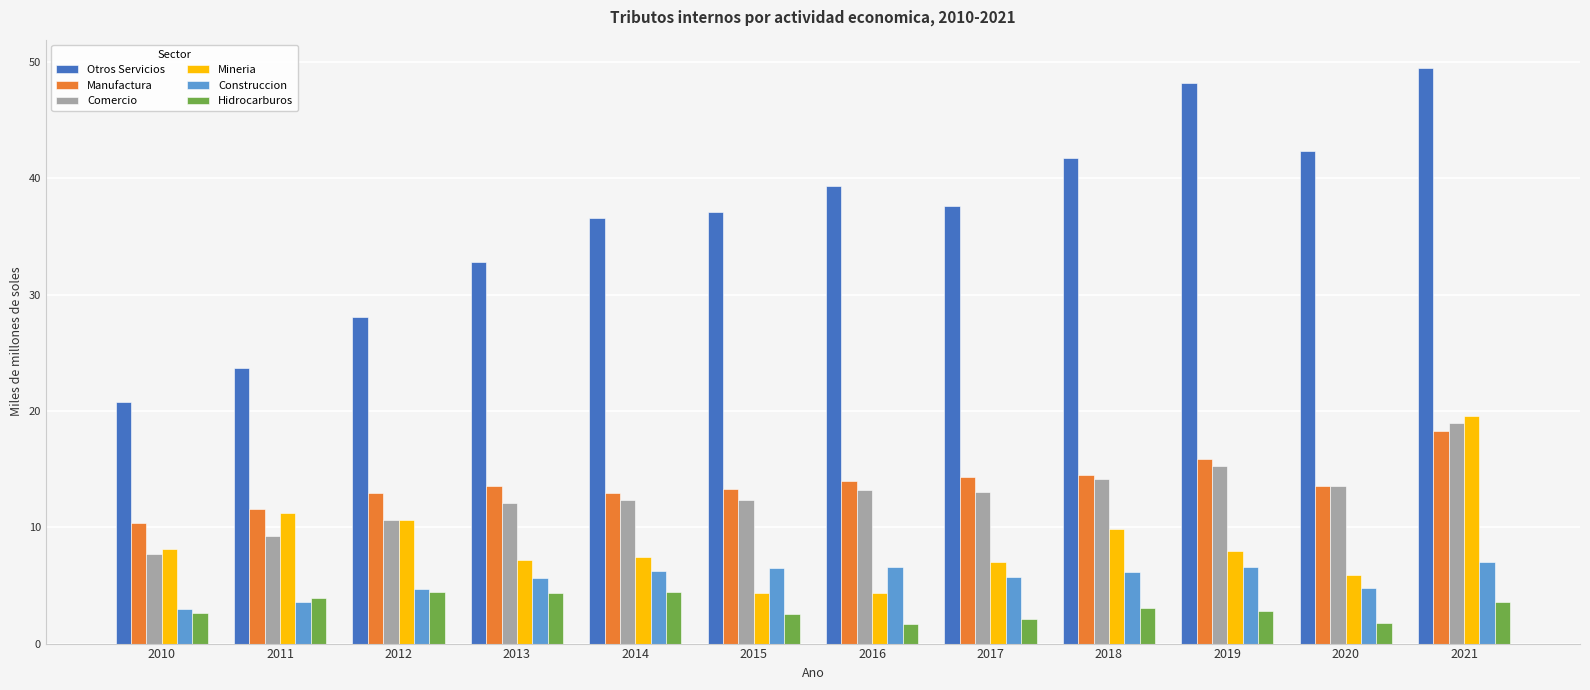

What is the average value of the Construccion series?

5.5